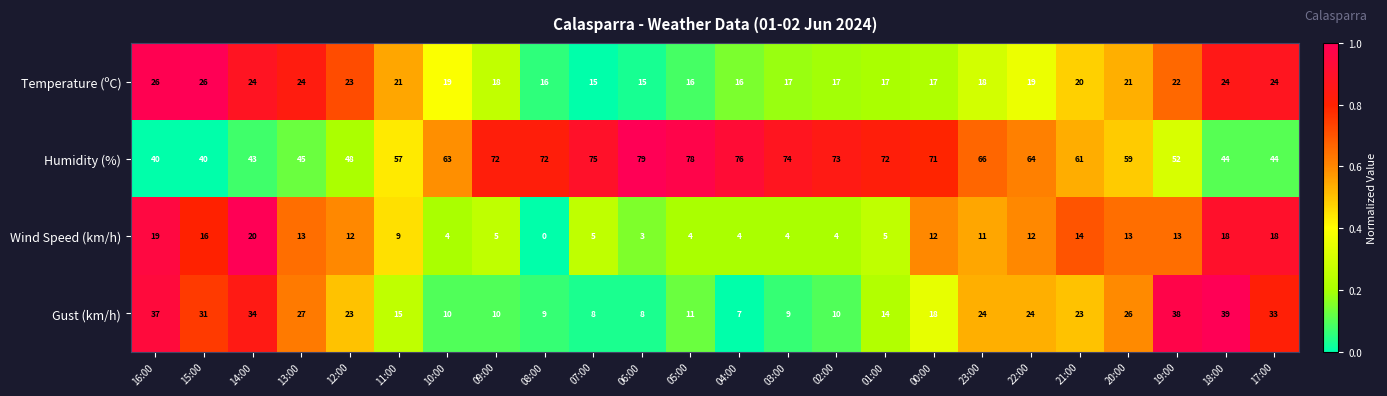

Where is Humidity (%) nearest to the value 59?

20:00